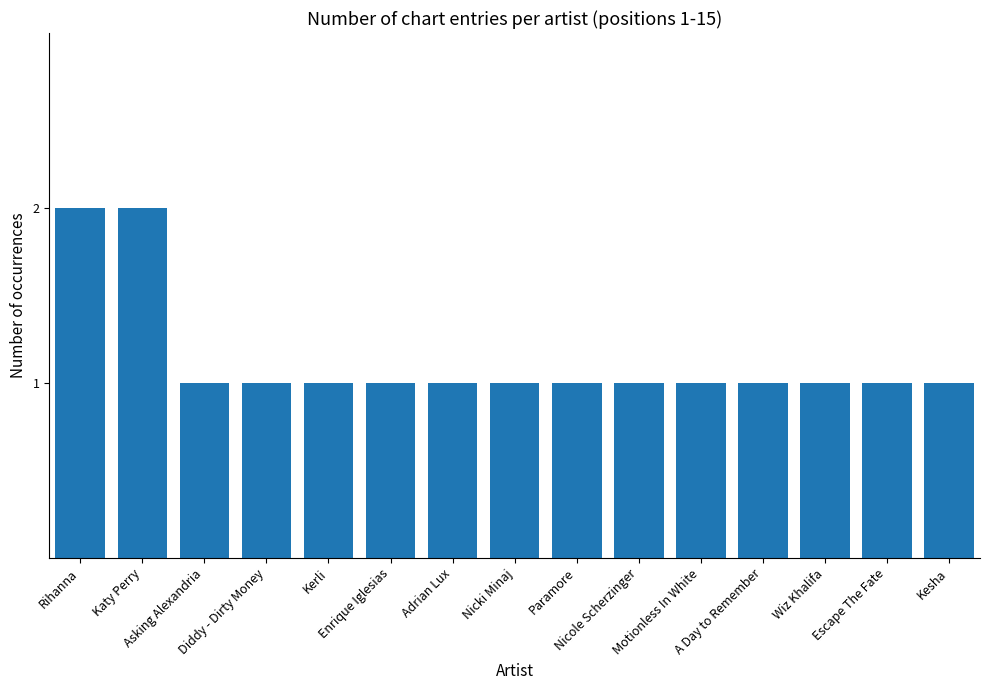

What is the ratio of the value at Diddy - Dirty Money to the value at Motionless In White?

1.0